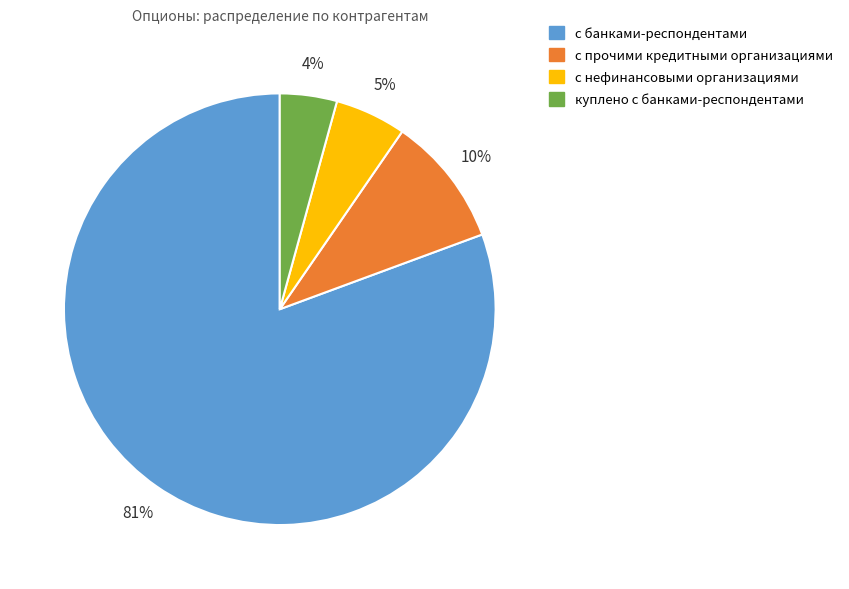

What percentage is the куплено с банками-респондентами slice, to the nearest percent?

4%